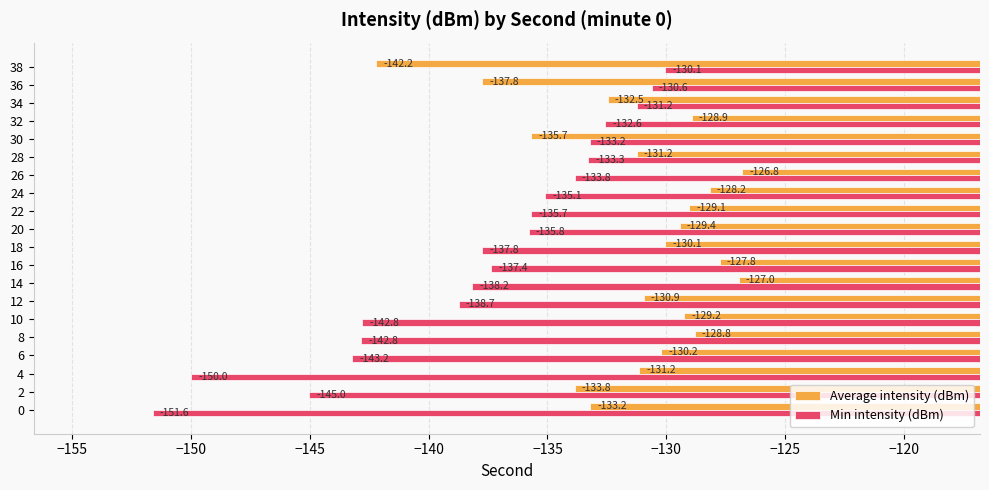

The value of Min intensity (dBm) at 32 is -132.6. True or false?

True